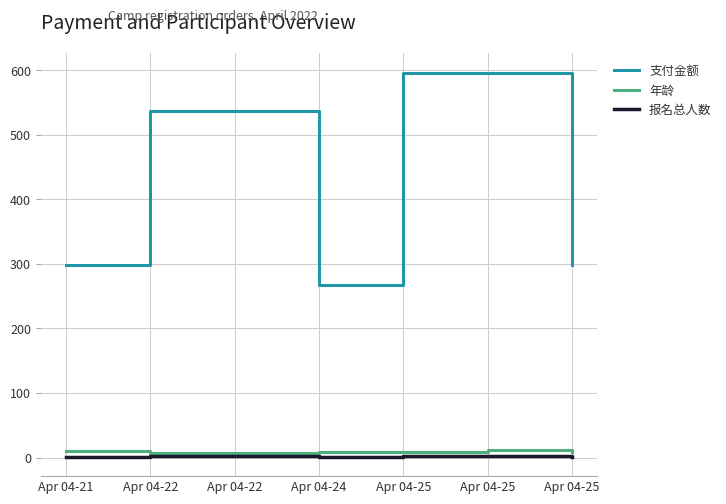

At which label is 报名总人数 closest to 1?

Apr 04-21